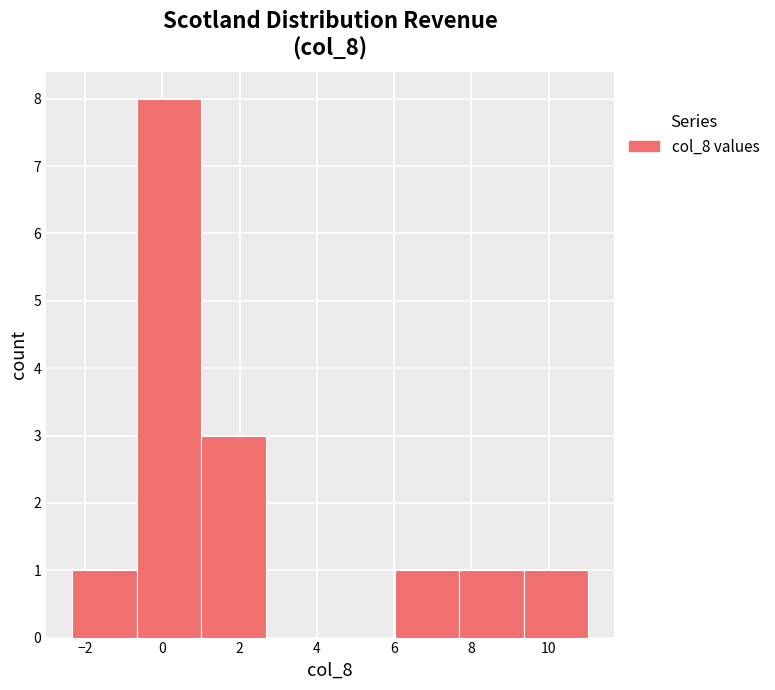

Reading left to right, list every bar in this chart as the range it spans on the x-axis followed by its height. Neither the bar edges nor the heights are printed on the chart, so give them approximately, as read against the axes.

-2.4 to -0.6: 1
-0.6 to 1.0: 8
1.0 to 2.6: 3
2.6 to 4.4: 0
4.4 to 6.0: 0
6.0 to 7.6: 1
7.6 to 9.4: 1
9.4 to 11.0: 1